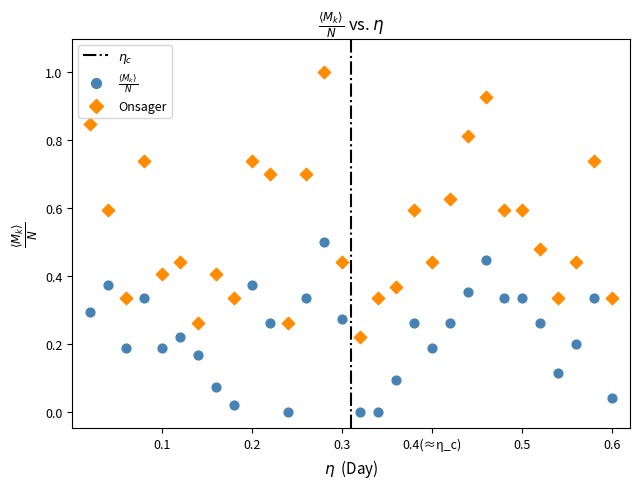

Across all data points, what is the range of X values (max minus min)?

29.0